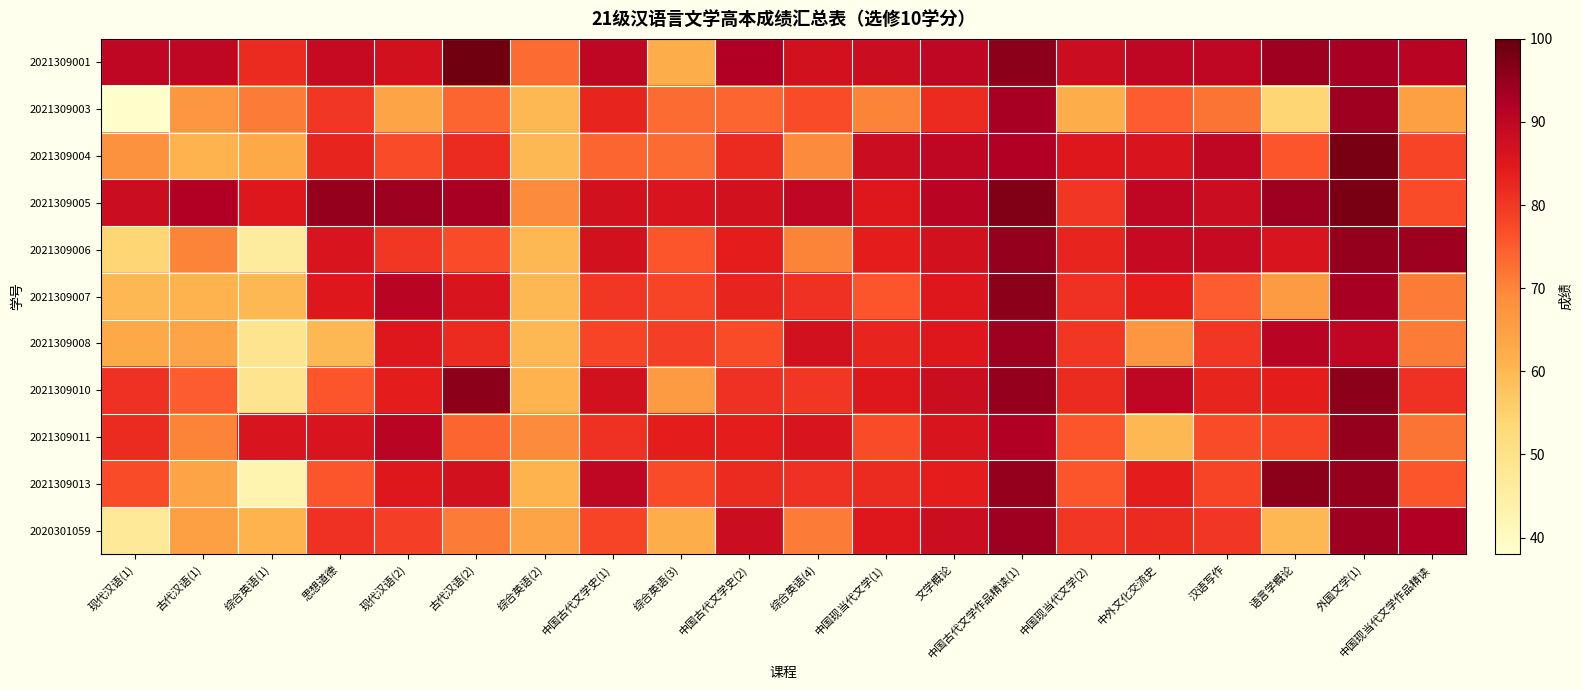

Which label corresponds to the largest value in the chart?

古代汉语(2)